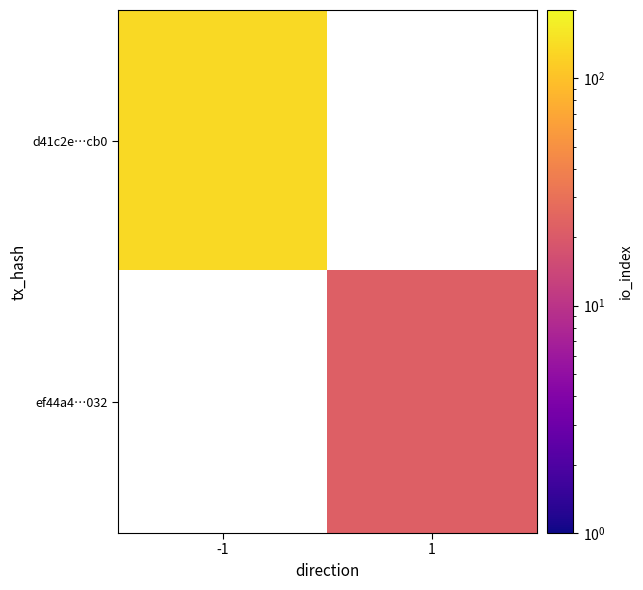

How many categories are shown in the chart?

2